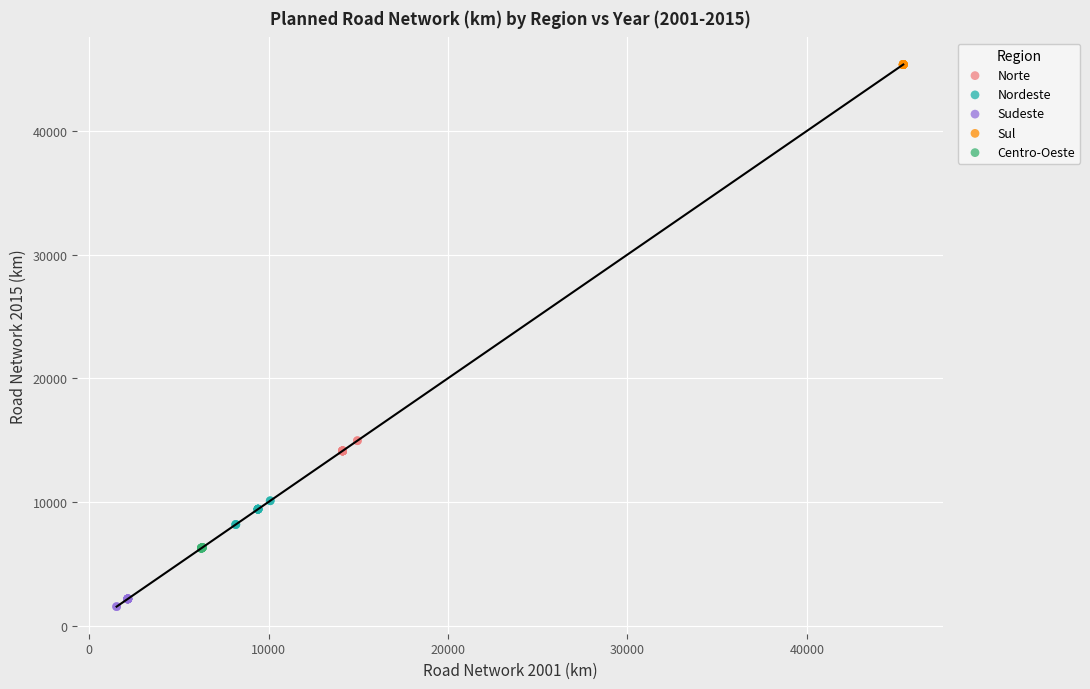

Which series contains the highest Y value?

Sul